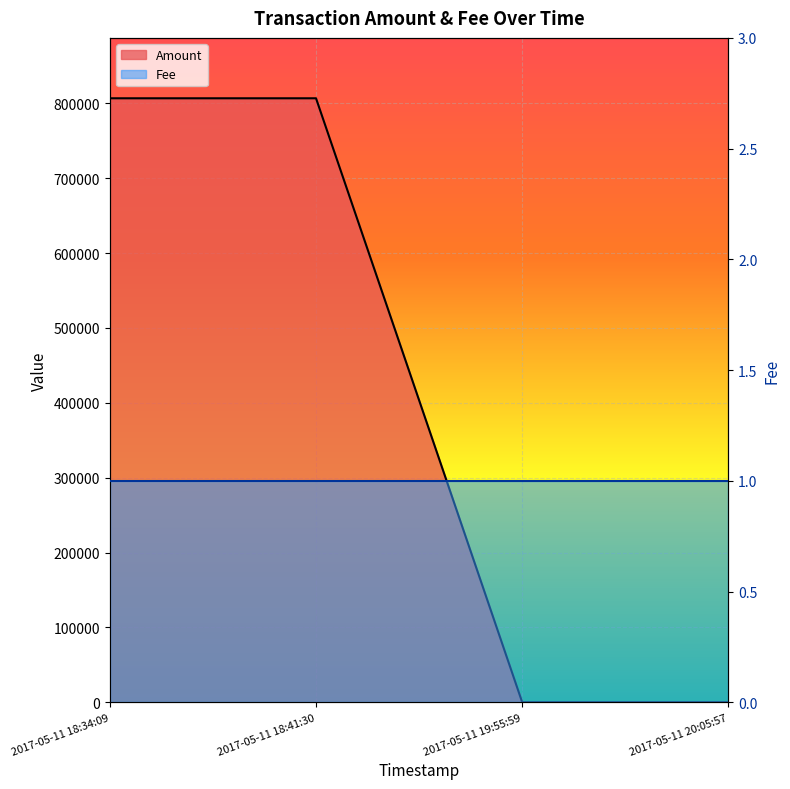

What is the label of the 4th point from the left?

2017-05-11 20:05:57